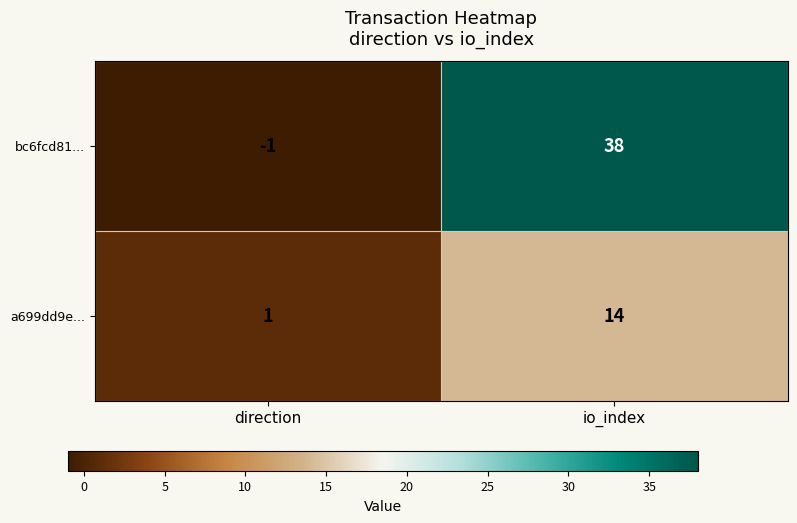

What is the difference between the a699dd9e... values at direction and io_index?

13